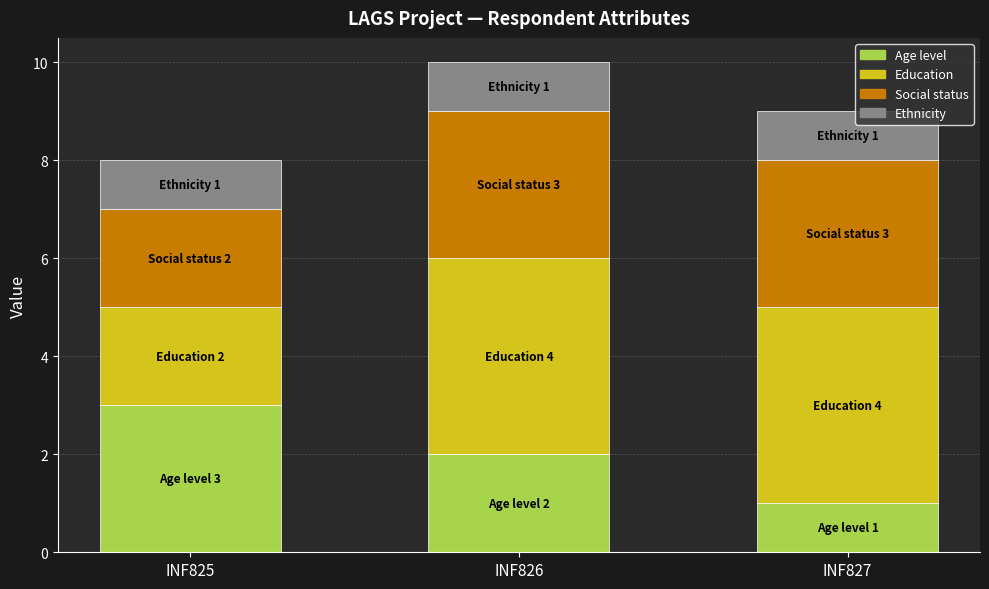

Does the chart contain any negative values?

No